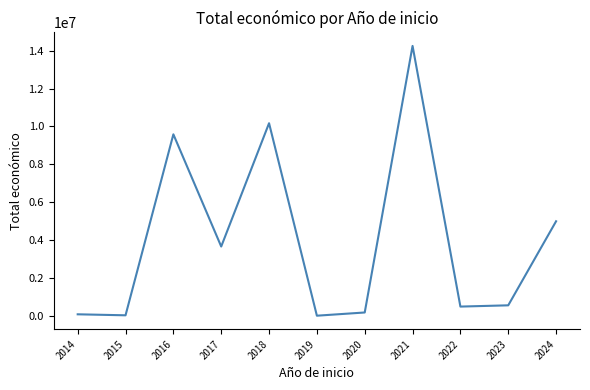

Is it true that the value at 2016 is 16696146?

False